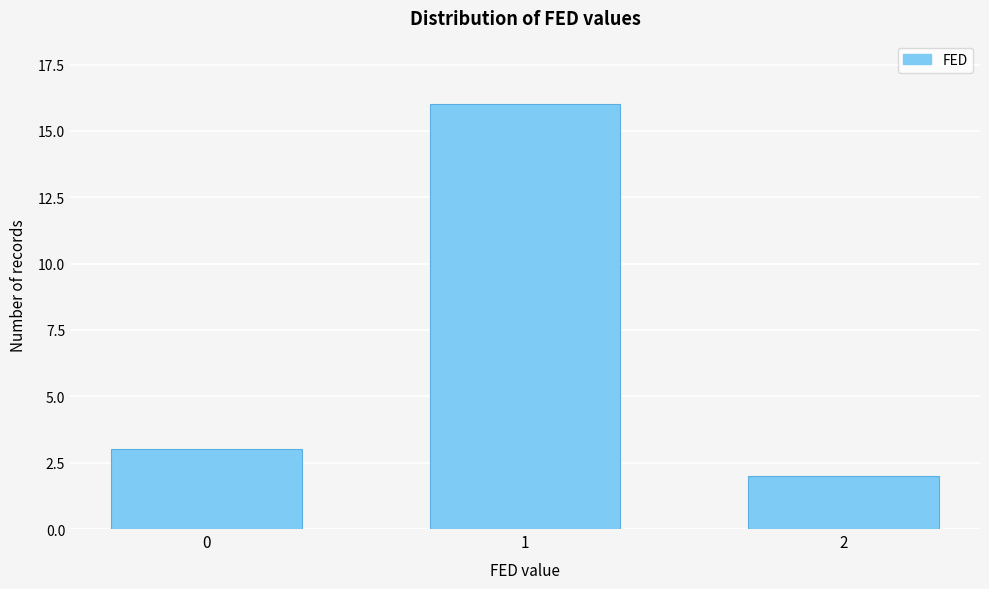

Reading left to right, transcribe all the data shown in this chart.

3	16	2